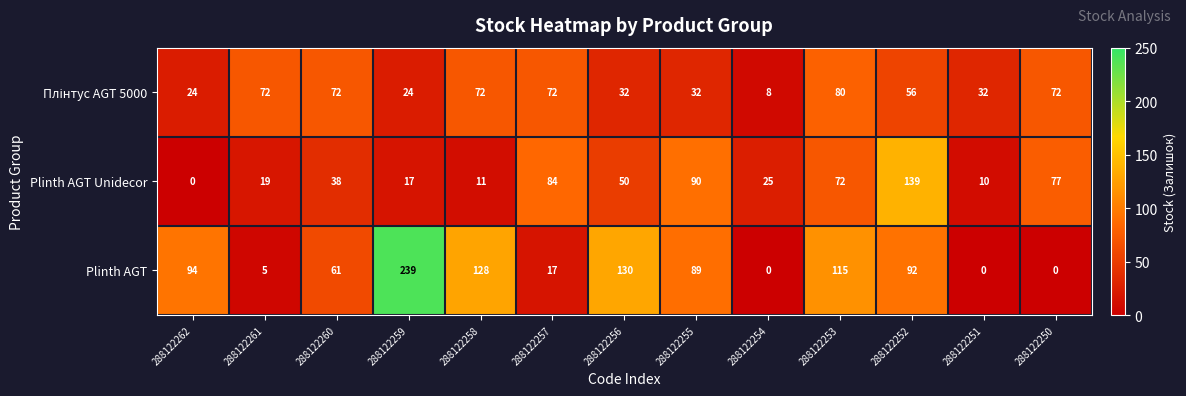

Between 288122258 and 288122253, which series saw the biggest shift?

Plinth AGT Unidecor